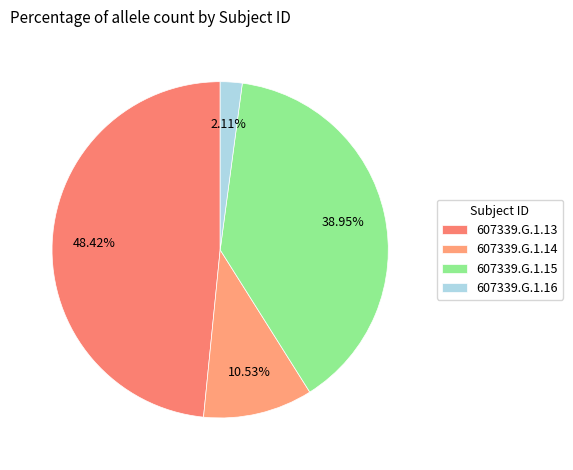

Is there any slice that represents more than half of the pie?

No